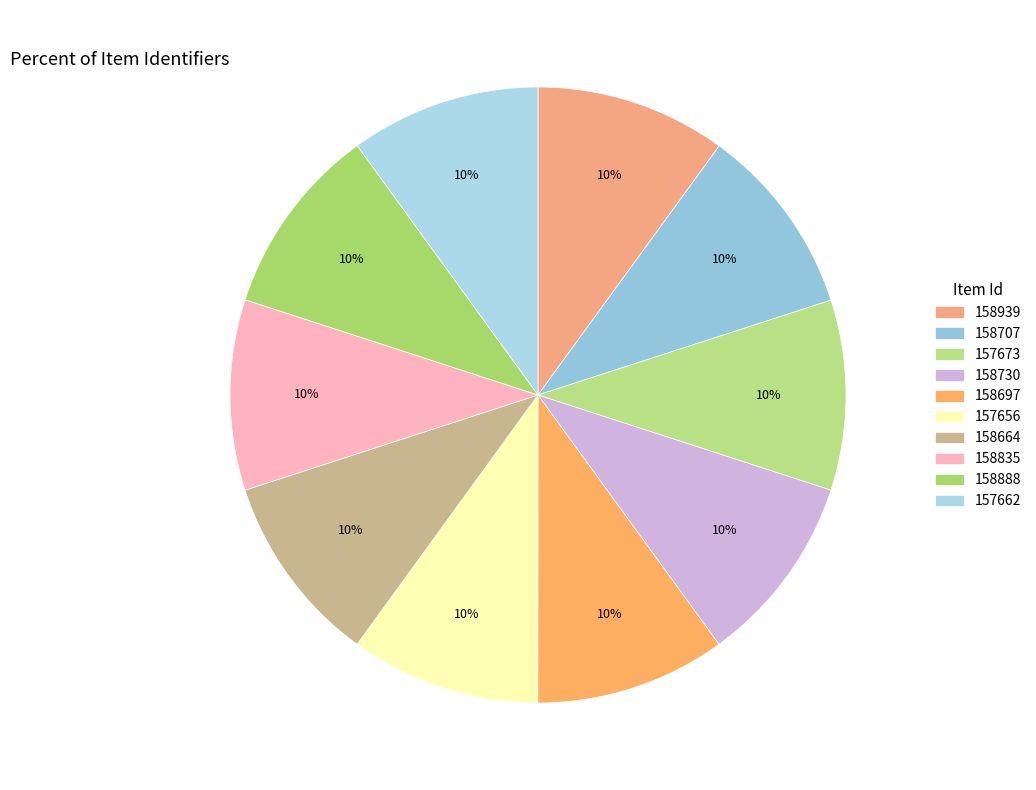

Is there any slice that represents more than half of the pie?

No